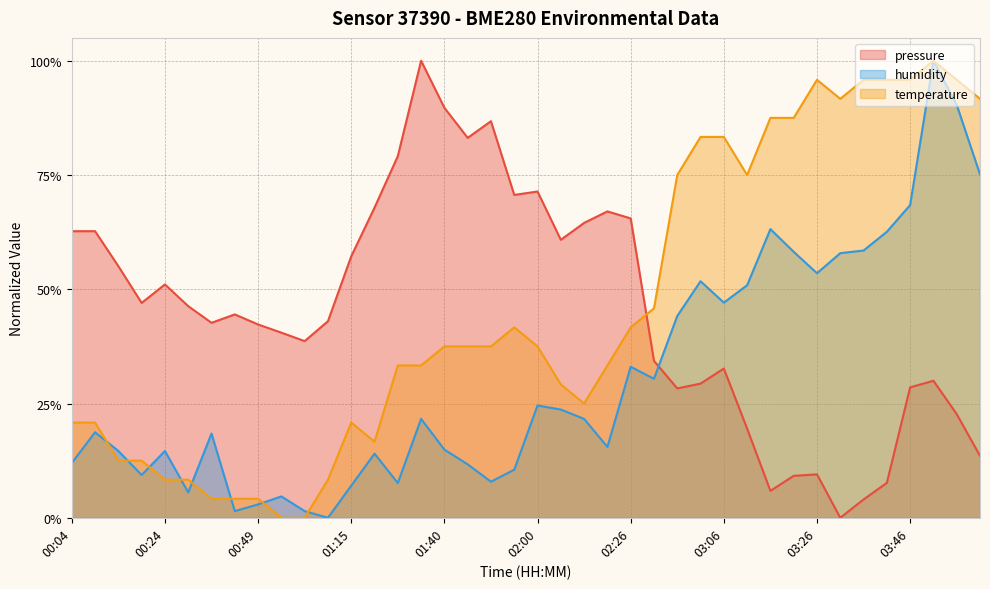

Rank the series at 02:15 from lowest to highest value.

humidity, temperature, pressure